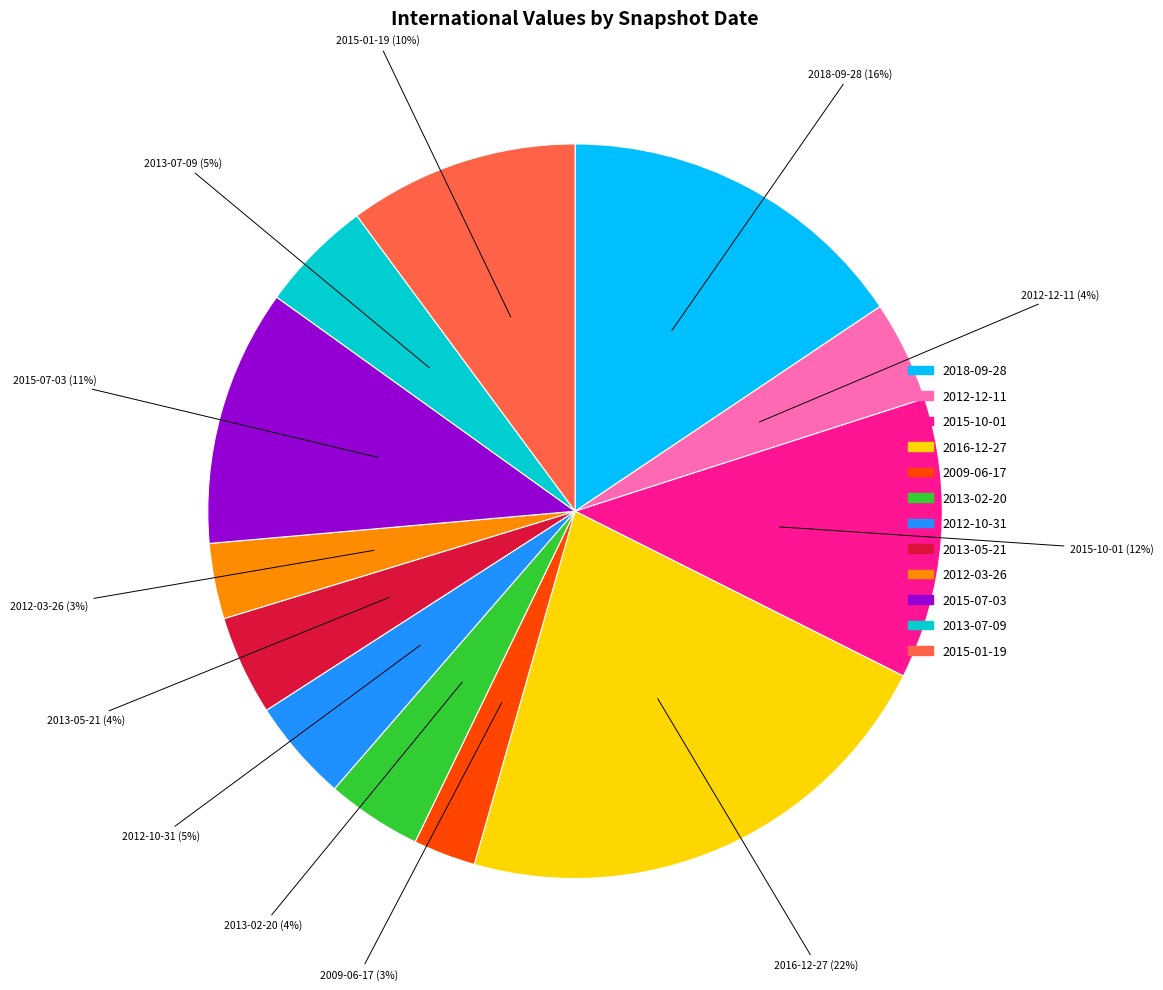

Is there a majority slice in this chart?

No